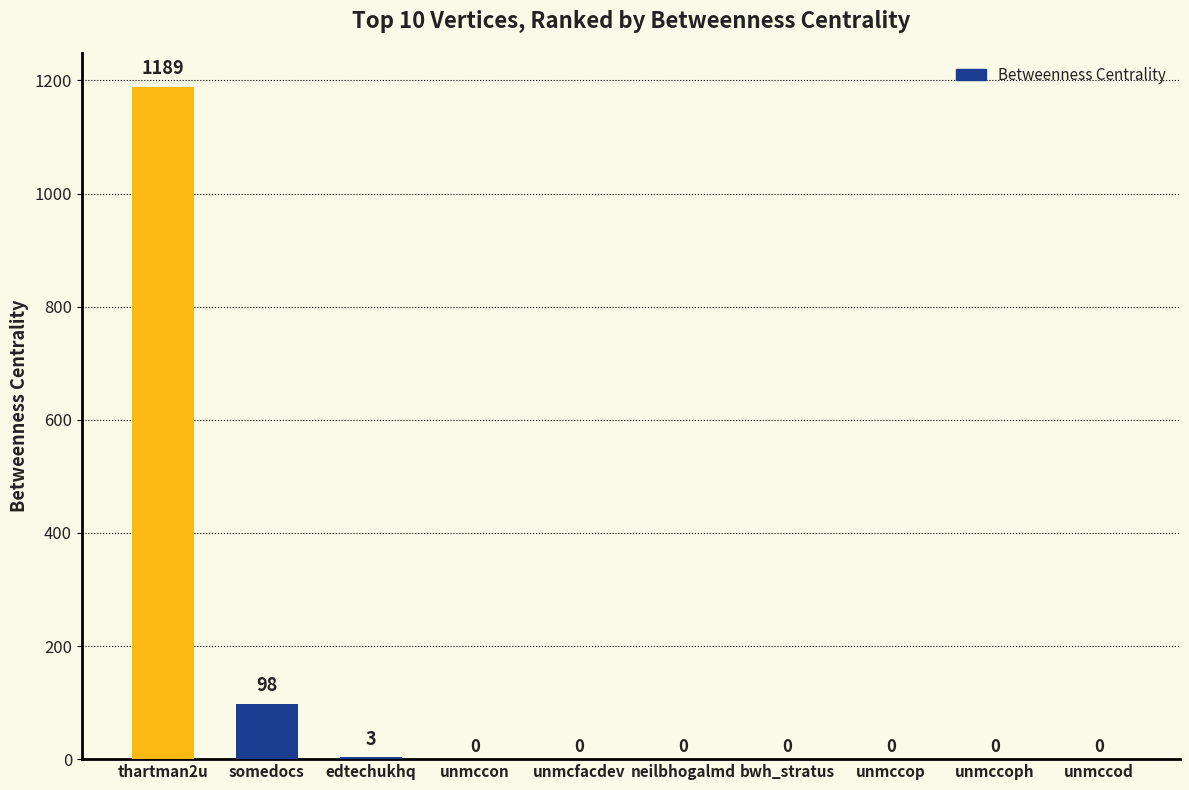

What is the average value?

129